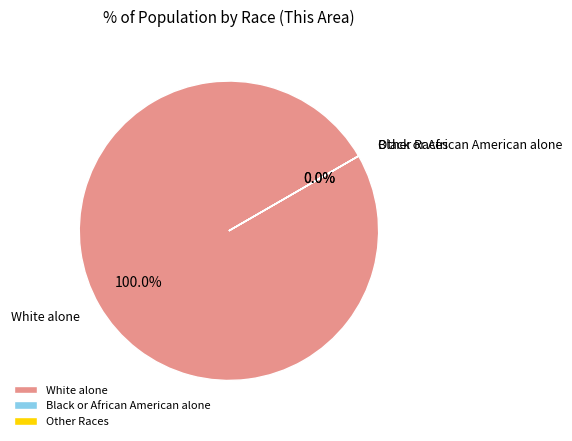

Which category accounts for the majority?

White alone